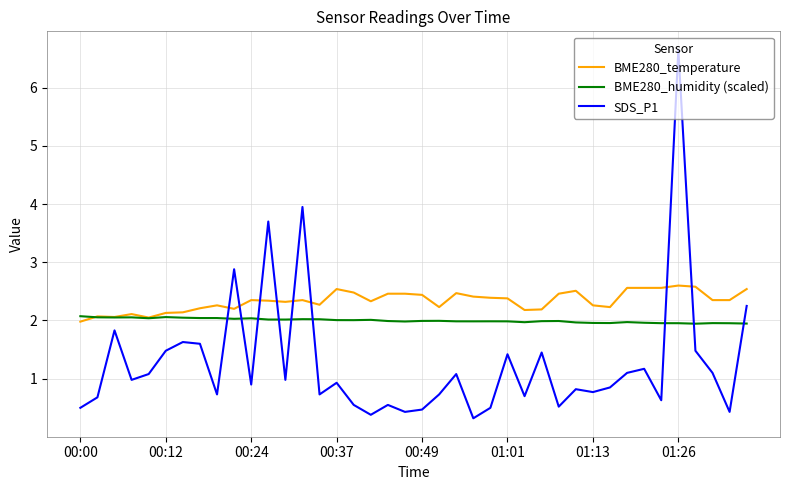

What is the greatest value displayed?

6.7